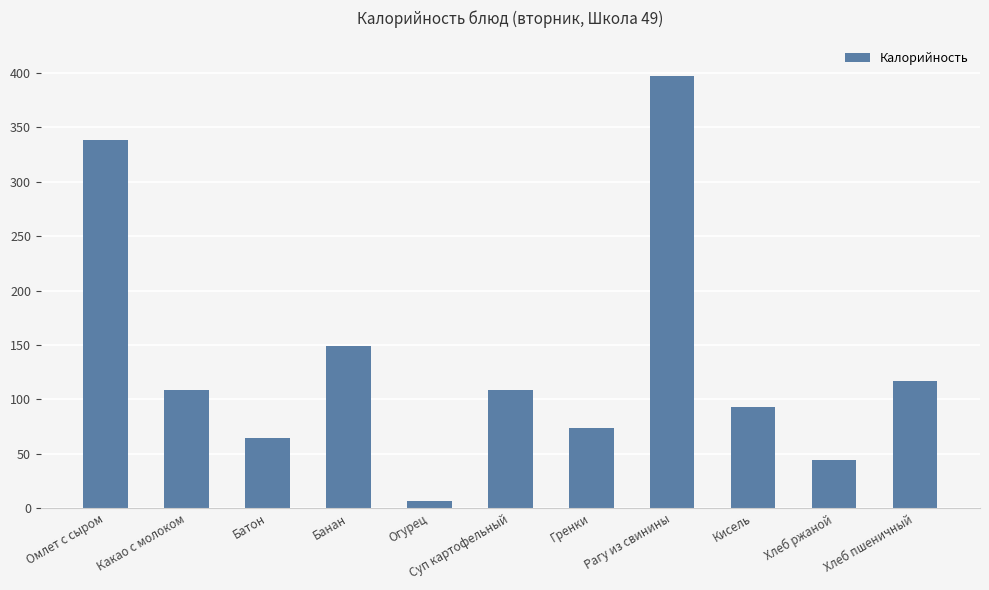

At which category does the chart reach its minimum across all series?

Огурец